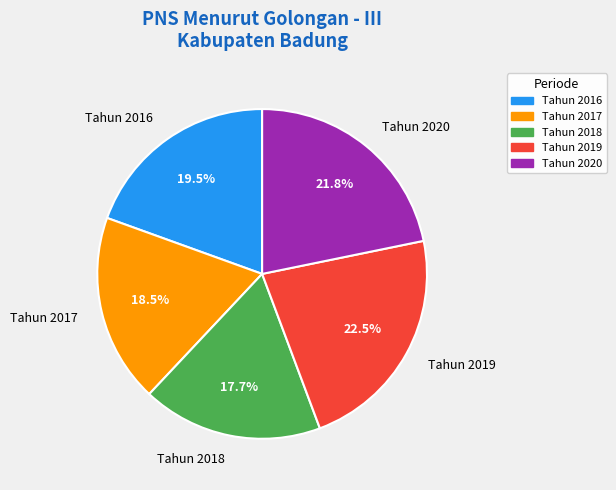

What is the ratio of the value at Tahun 2017 to the value at Tahun 2019?

0.8